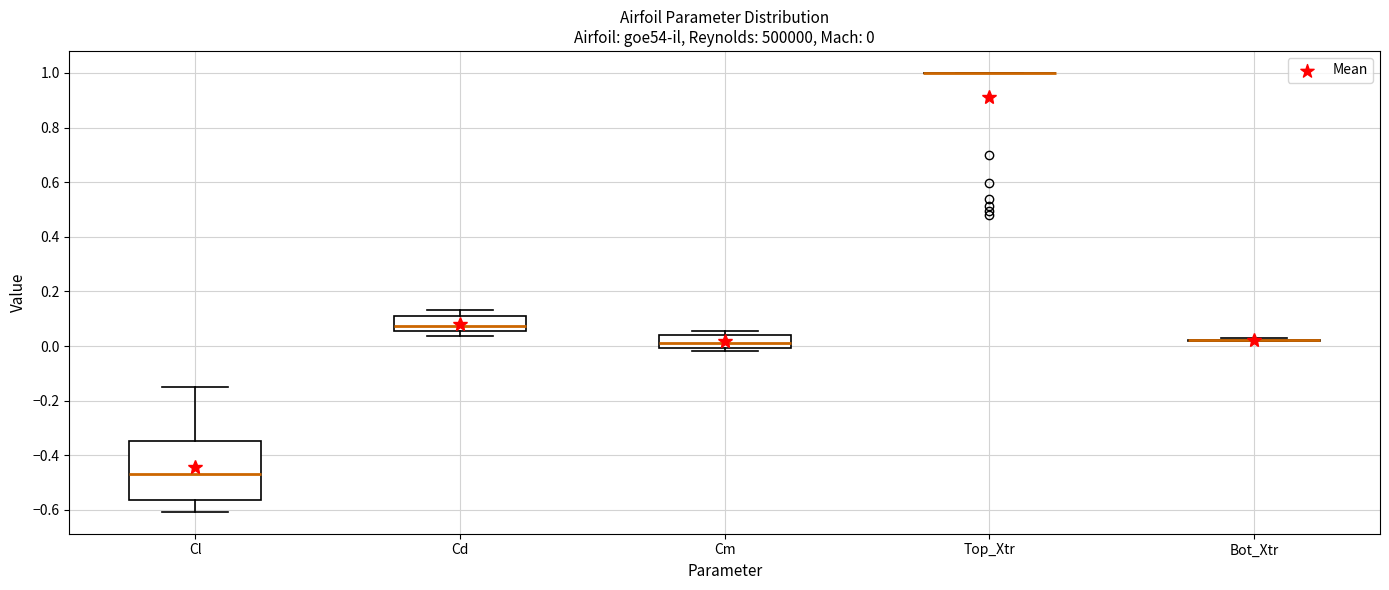

Which box is the tallest, from its lower edge to its upper edge?

Cl